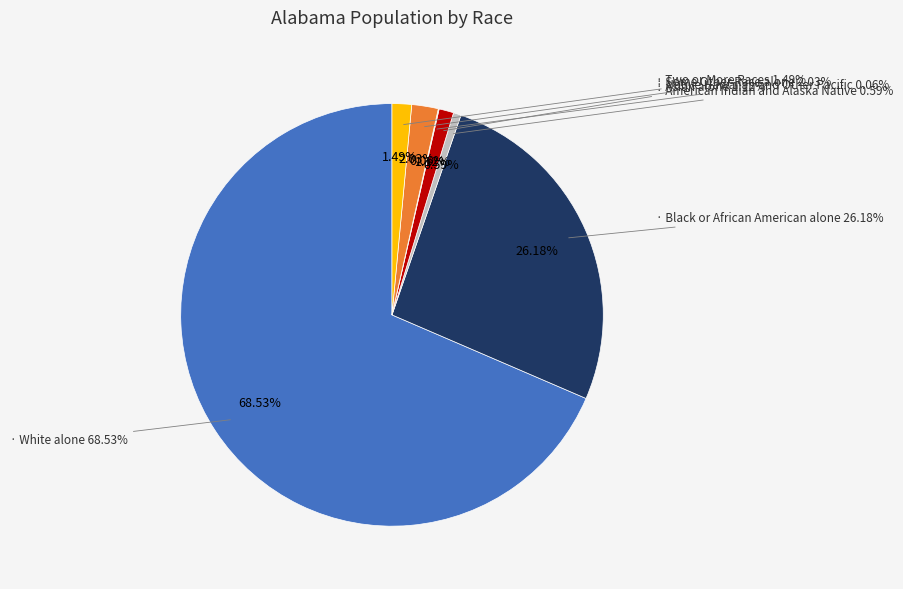

Is it true that Two or More Races is 11% of the pie?

False